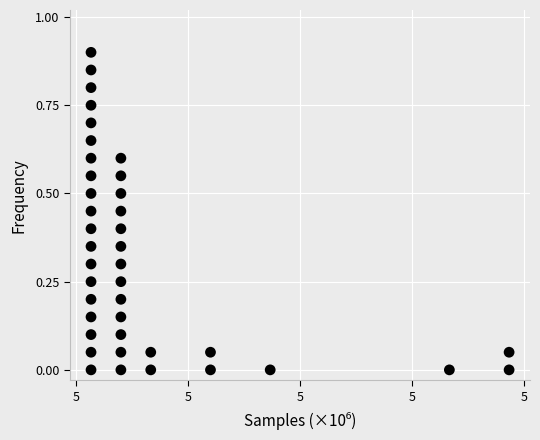

What is the range of X values (max minus min)?

10678.3